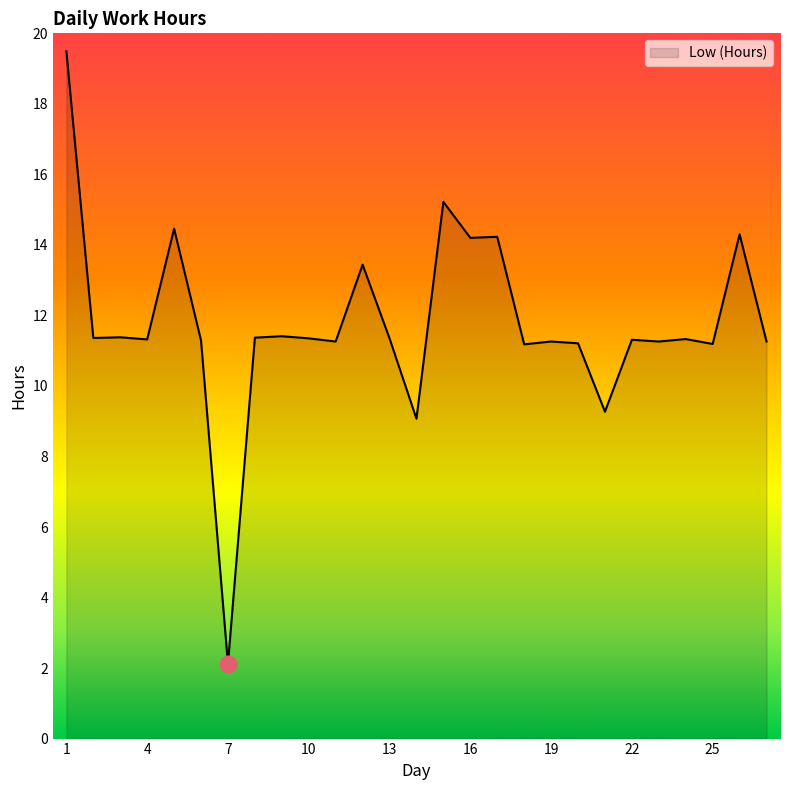

What is the difference between the maximum and minimum values?

17.4